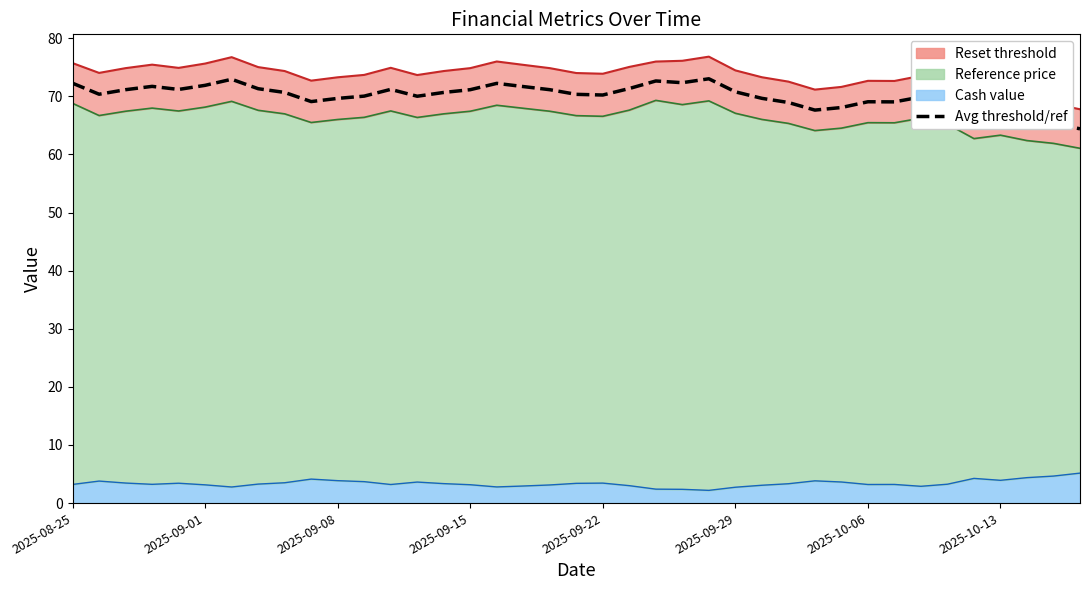

Which has a higher value, 25 or 24?

24